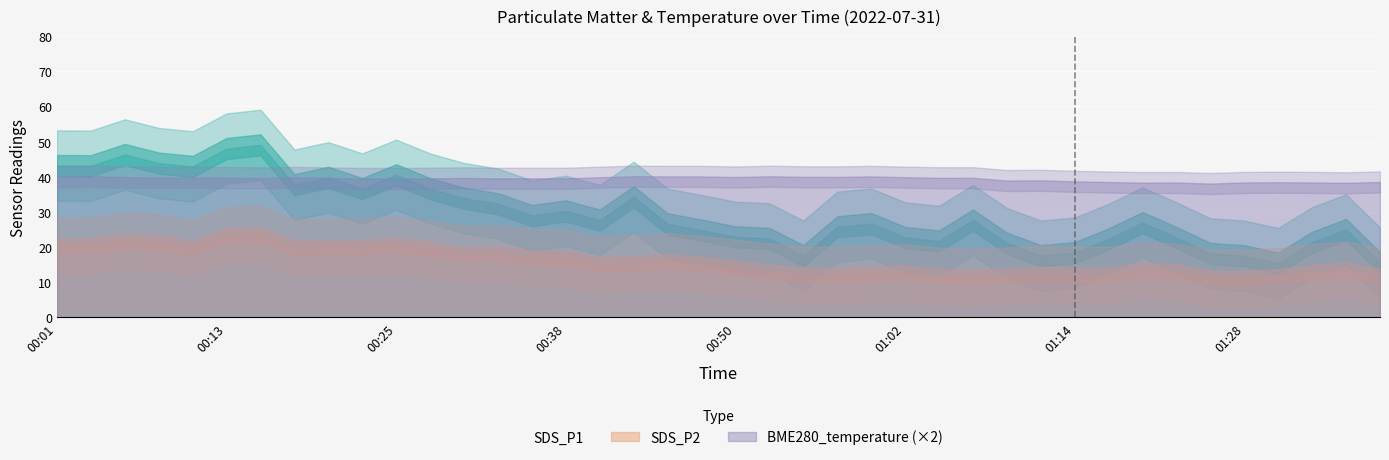

What is the smallest value displayed?

15.4